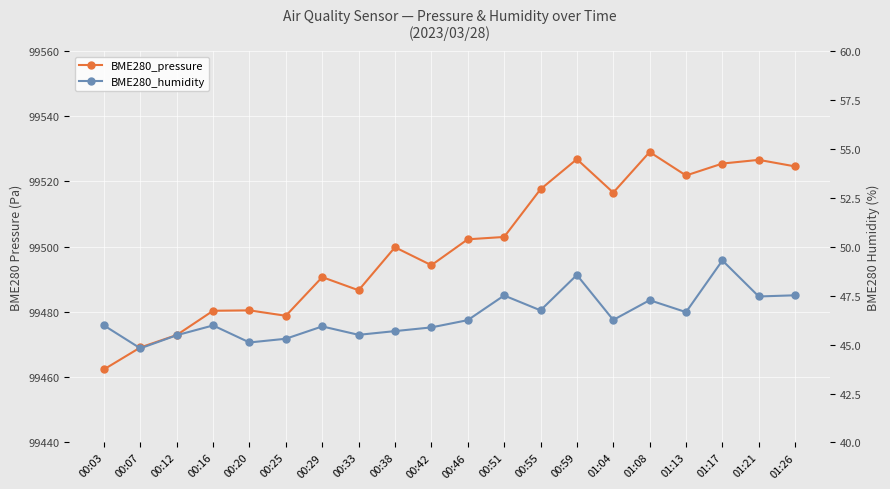

At which category does BME280_pressure reach its first local valley?

00:25